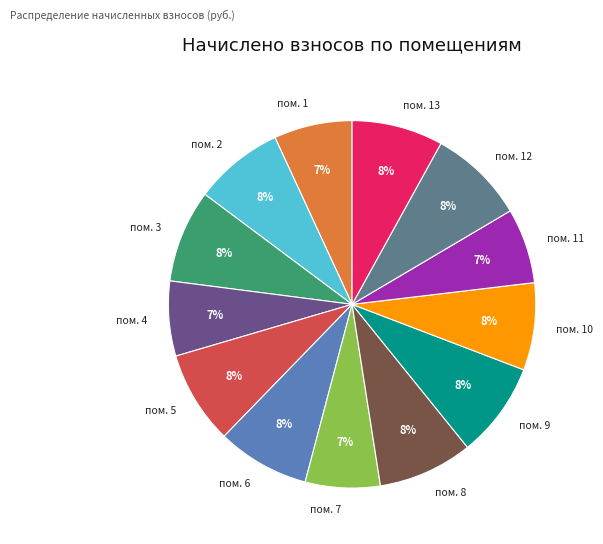

Which has a higher value, пом. 12 or пом. 4?

пом. 12